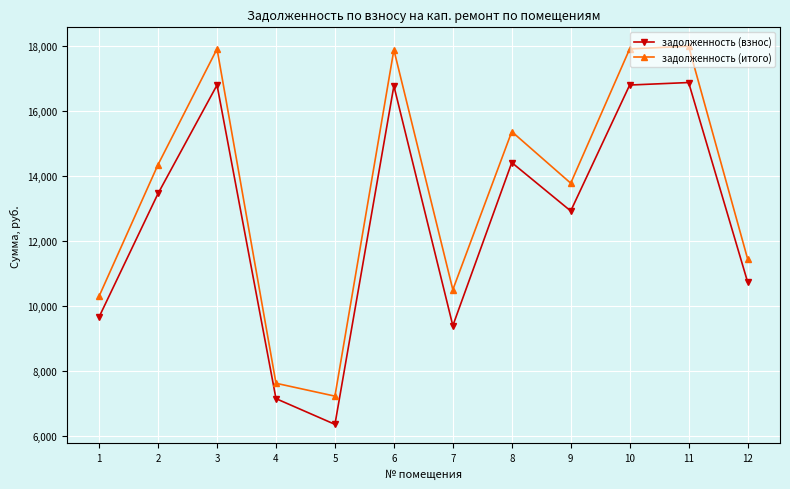

Is the value of задолженность (взнос) at 2 greater than the value of задолженность (итого) at 9?

No